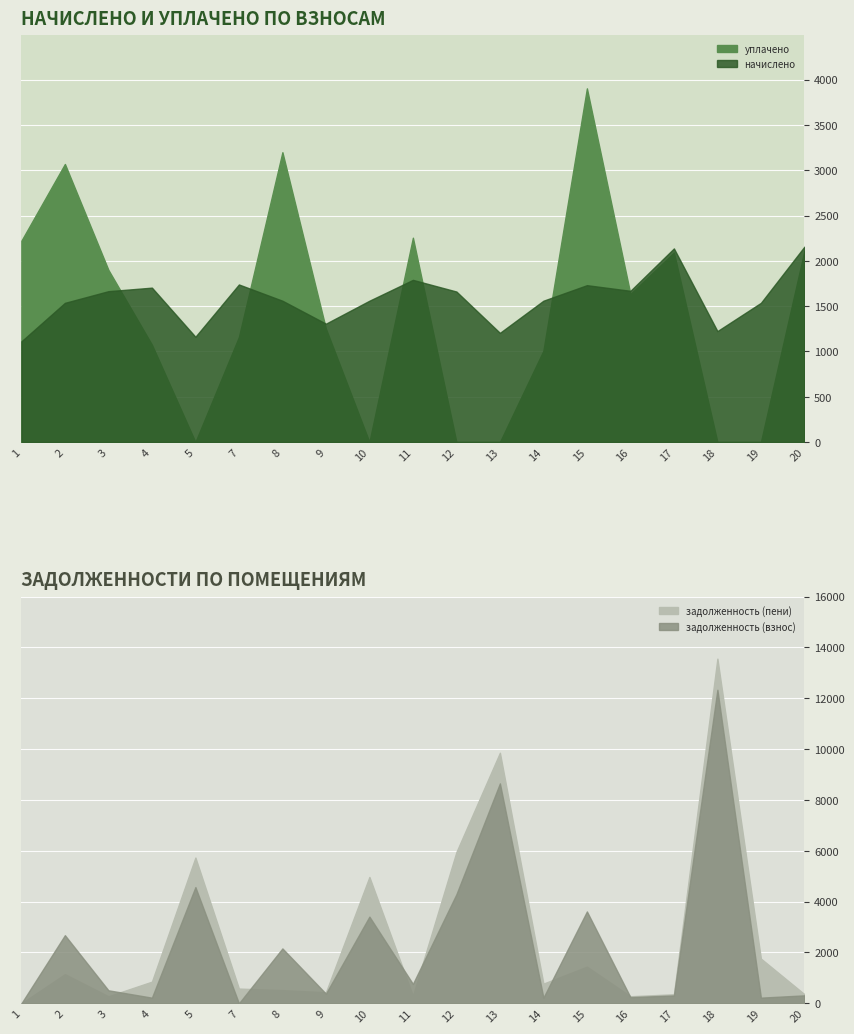

Is it true that задолженность (взнос) equals 0.0 at 1?

True